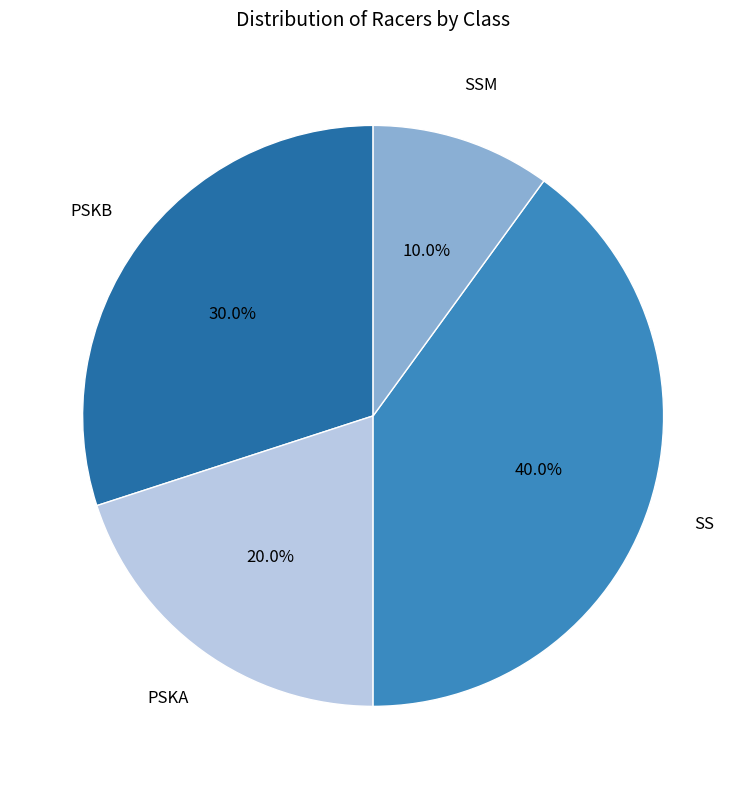

Does any single category account for the majority?

No